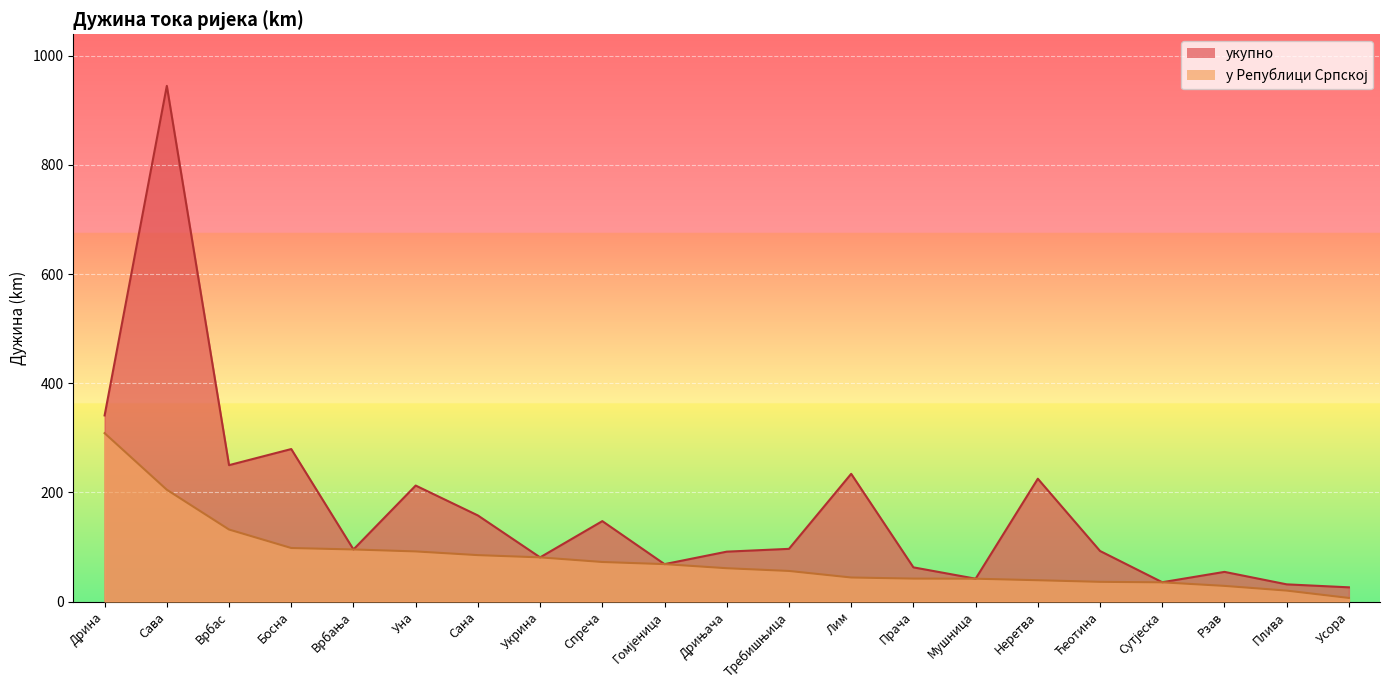

What is the difference between the maximum and minimum values in the укупнo series?

919.0